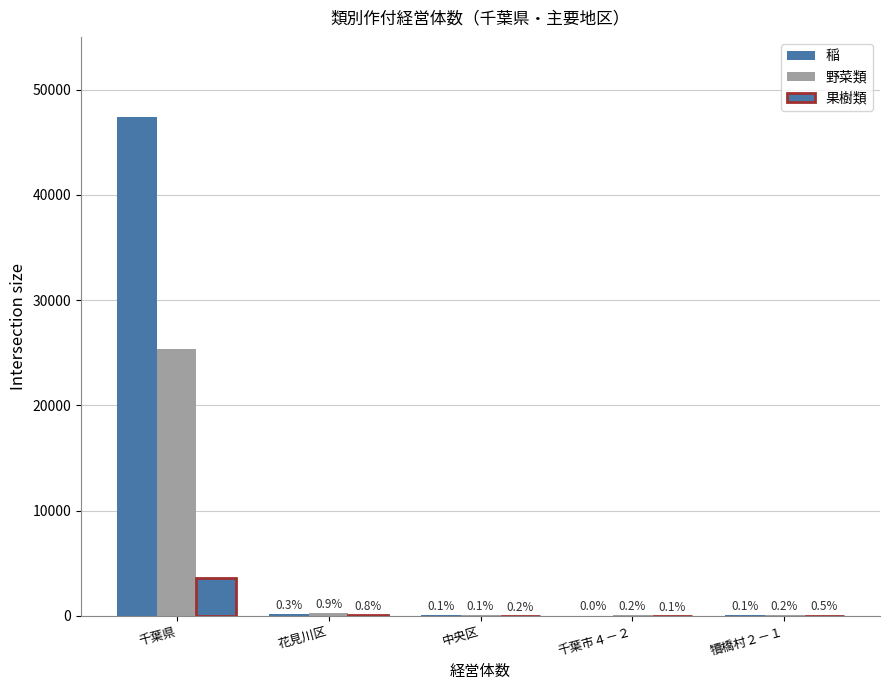

Reading left to right, list all the values displayed in this chart.

稲: 千葉県=47433	花見川区=154	中央区=46	千葉市４－２=21	犢橋村２－１=54
野菜類: 千葉県=25331	花見川区=220	中央区=26	千葉市４－２=47	犢橋村２－１=63
果樹類: 千葉県=3615	花見川区=28	中央区=7	千葉市４－２=4	犢橋村２－１=17